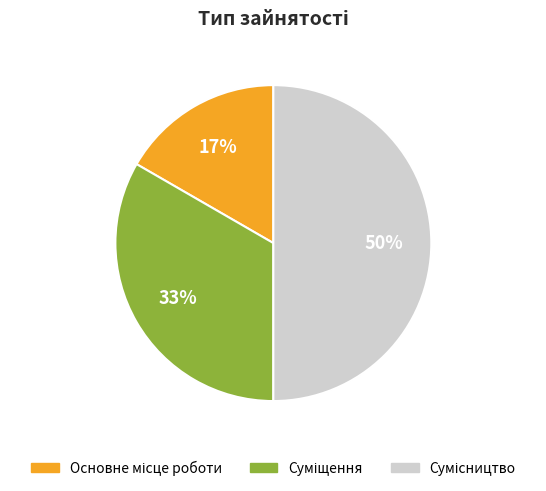

To the nearest percent, what is the difference between the largest and smallest slice percentages?

33%